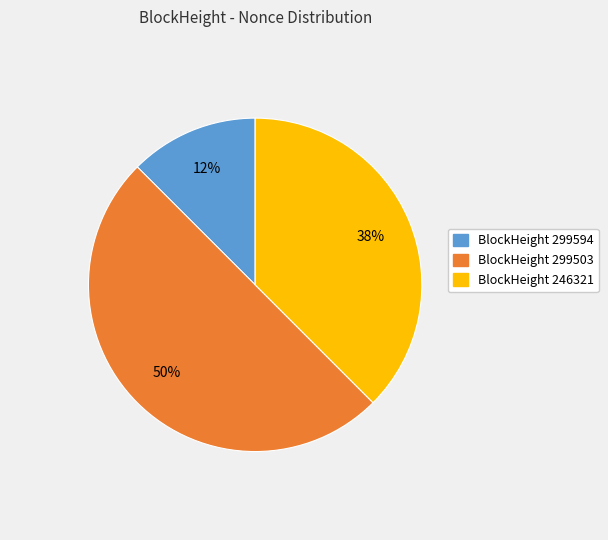

To the nearest percent, what is the average slice percentage?

33%